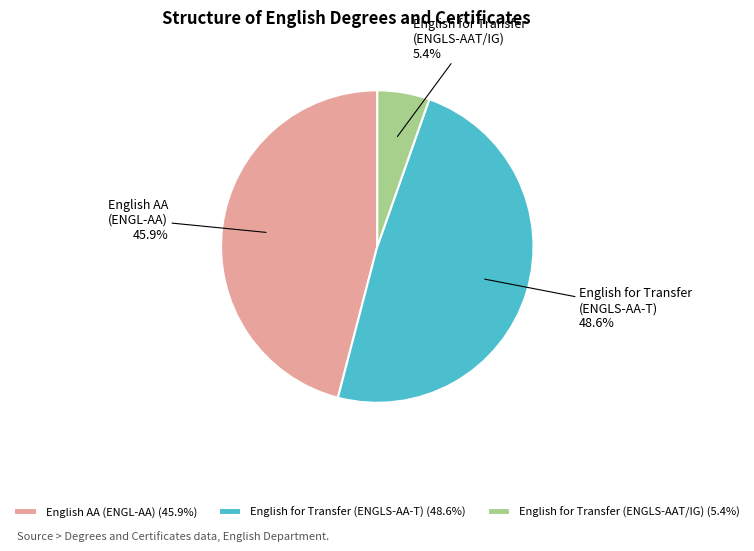

Is there a majority slice in this chart?

No